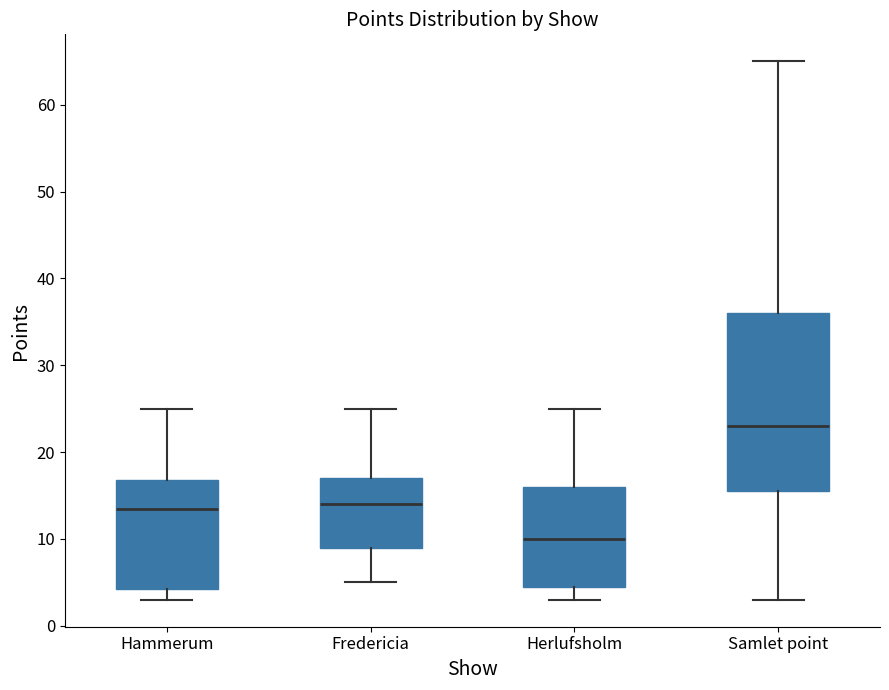

Where is the upper edge of the box for Herlufsholm on the y-axis? The values are not printed on the chart, so give them approximately, as read against the axis.

16